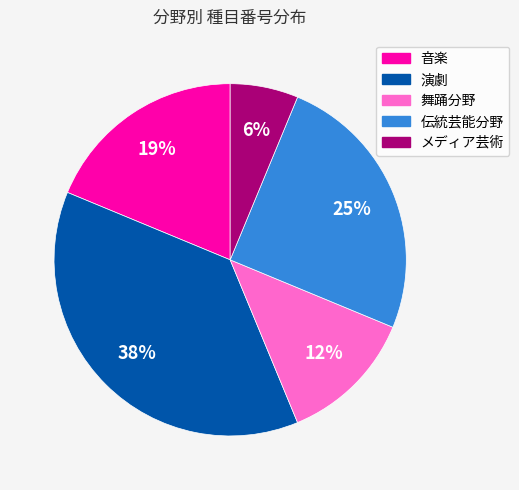

To the nearest percent, what is the average slice percentage?

20%